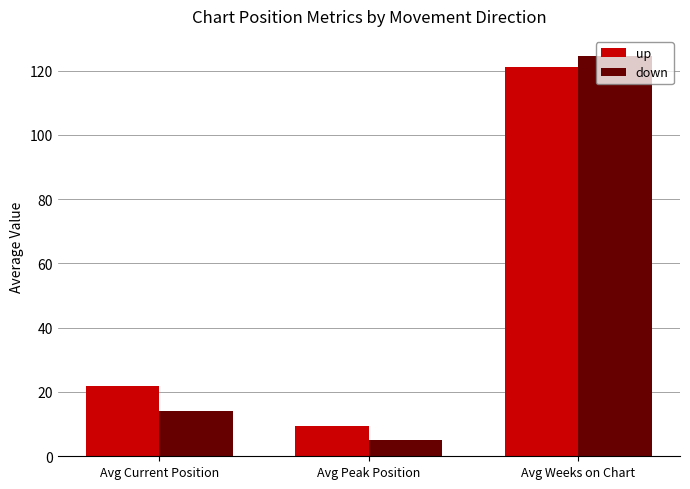

What is the spread (max minus min) of values at Avg Peak Position?

4.2